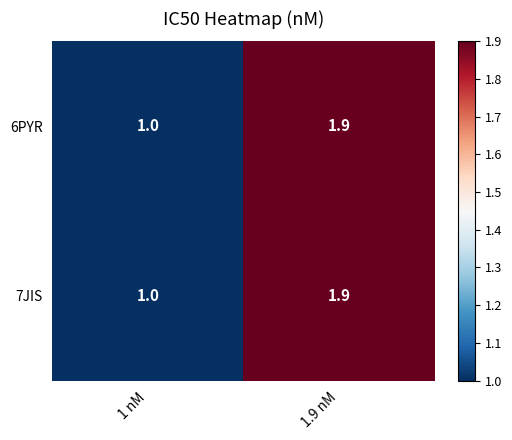

What is the greatest value displayed?

1.9